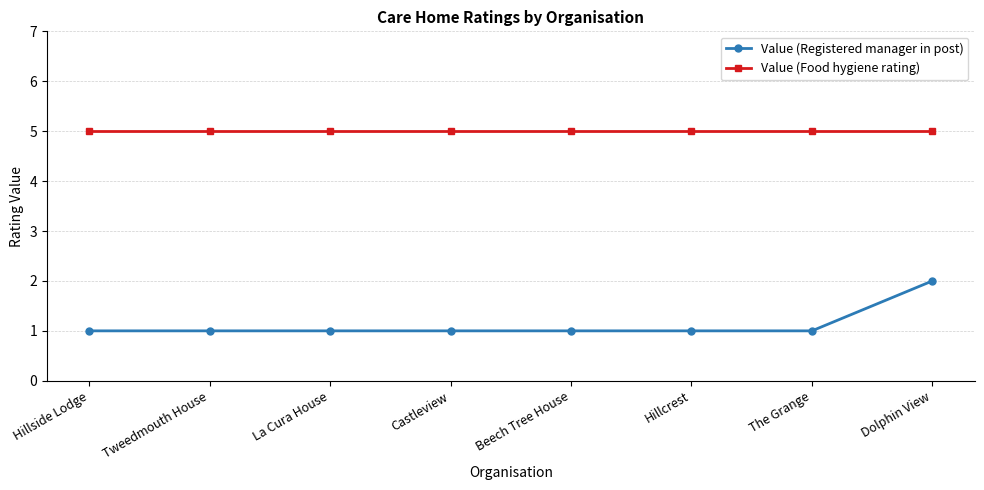

What is the lowest value of the Value (Food hygiene rating) series?

5